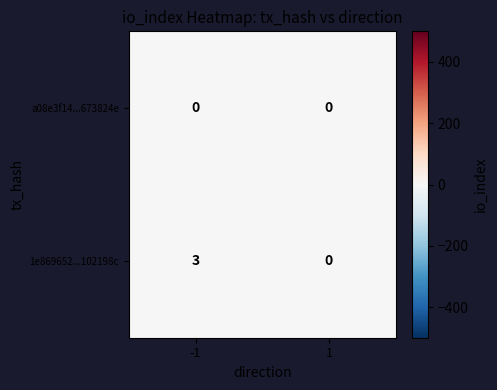

List the series in order of their peak value, lowest first.

a08e3f14...673824e, 1e869652...102198c